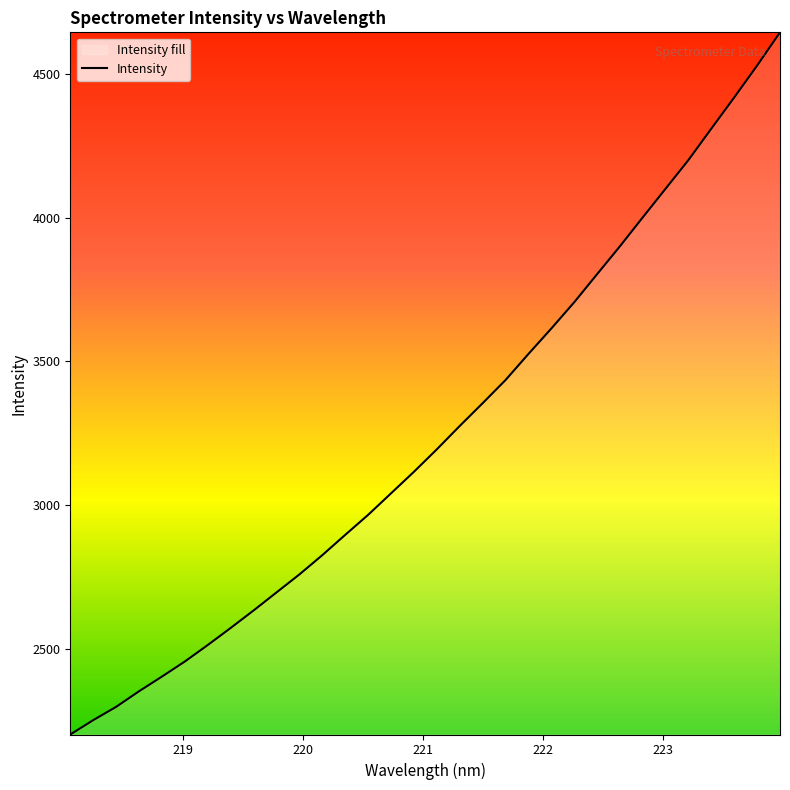

What is the difference between the maximum and minimum values?

2442.7